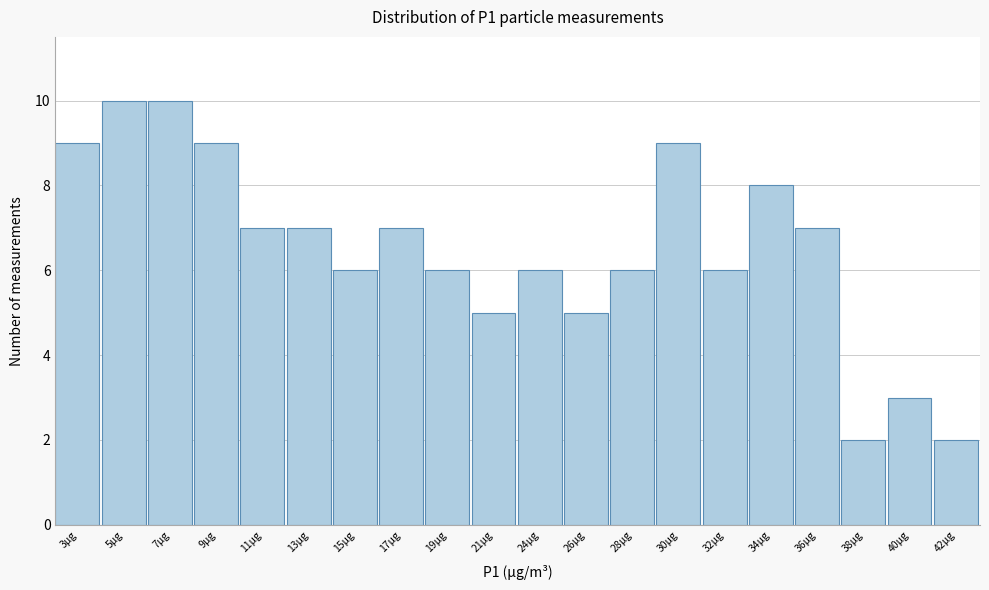

Reading left to right, transcribe all the data shown in this chart.

9	10	10	9	7	7	6	7	6	5	6	5	6	9	6	8	7	2	3	2